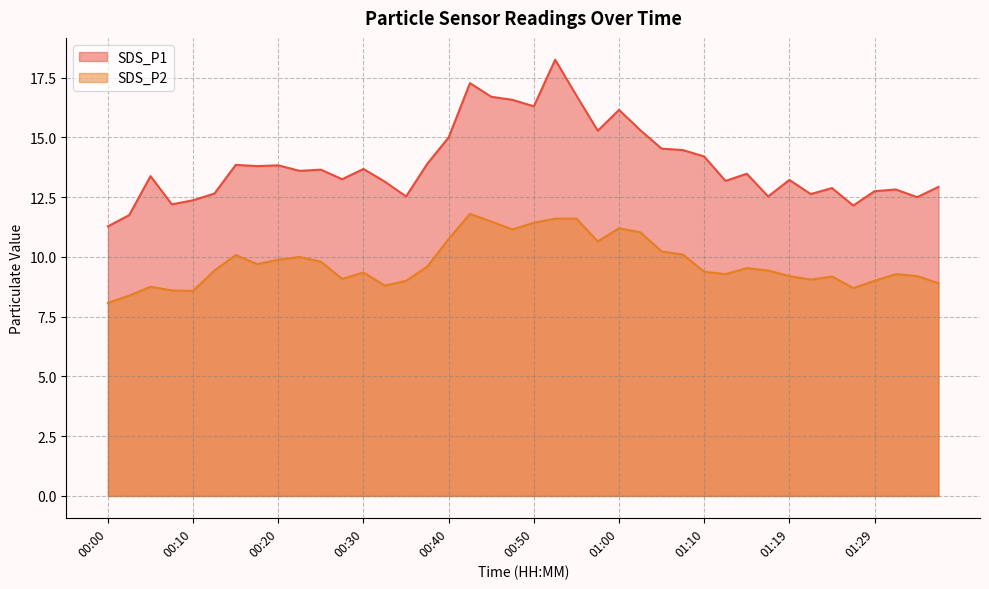

Is the value of SDS_P2 at 00:15 greater than the value of SDS_P1 at 00:20?

No